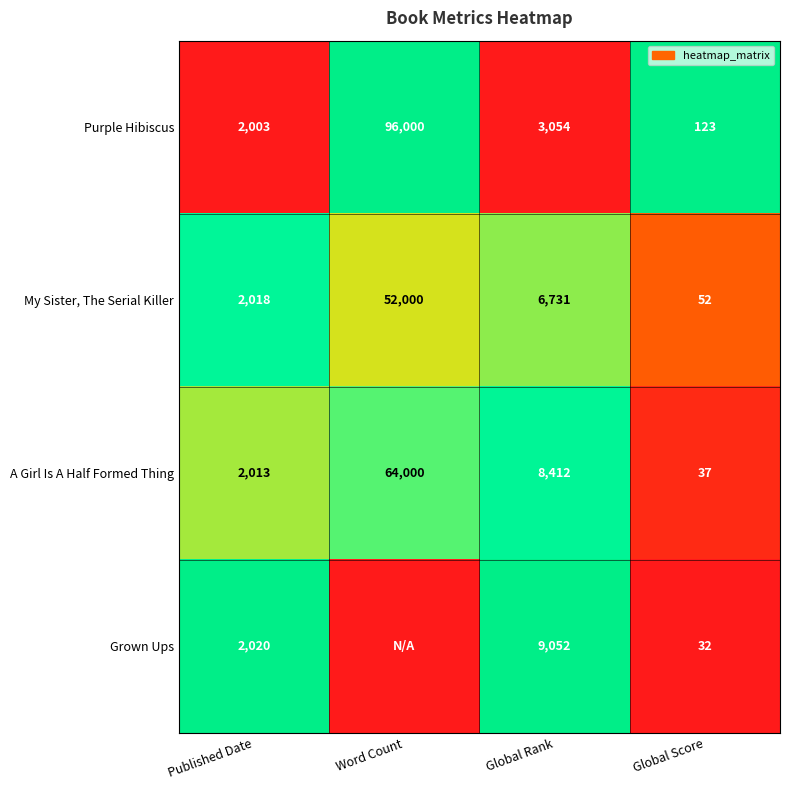

At which label is A Girl Is A Half Formed Thing closest to 32018?

Global Rank